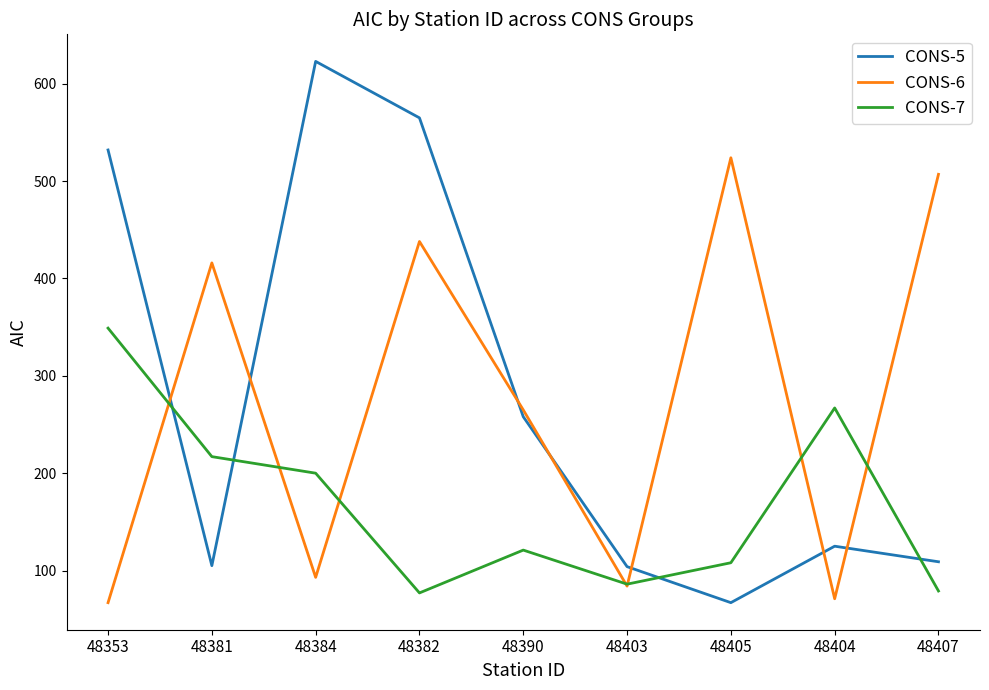

Which series ends up on top after the final intersection of CONS-5 and CONS-6?

CONS-6